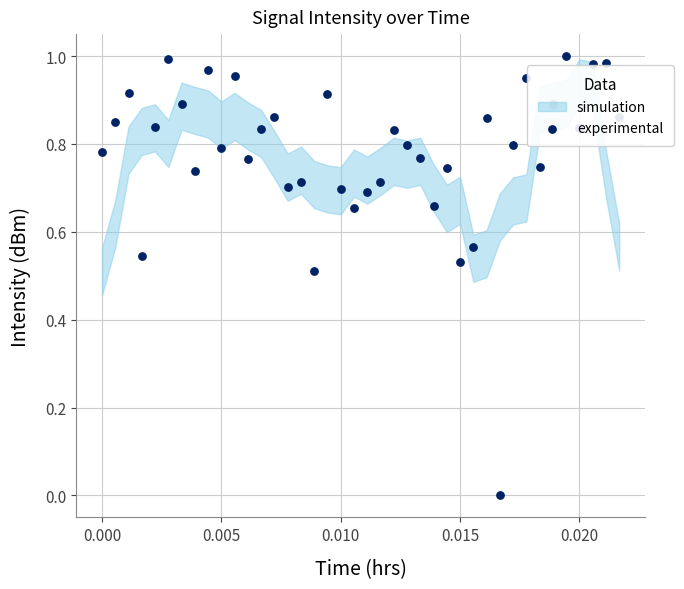

Between 0.015 and 0.010, which is larger?

0.010